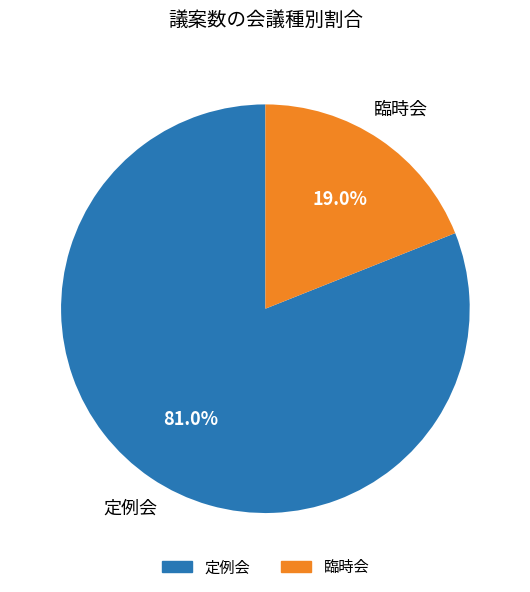

Is there any slice that represents more than half of the pie?

Yes